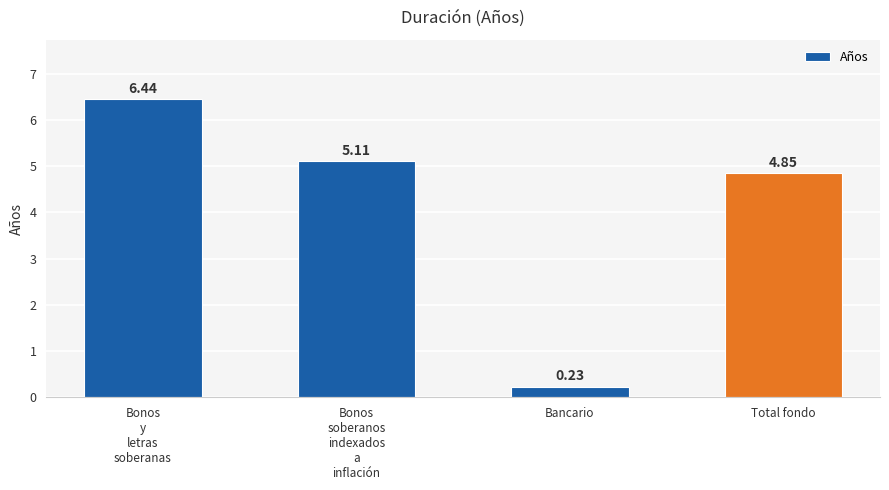

What position from the left is Bonos
y
letras
soberanas?

1